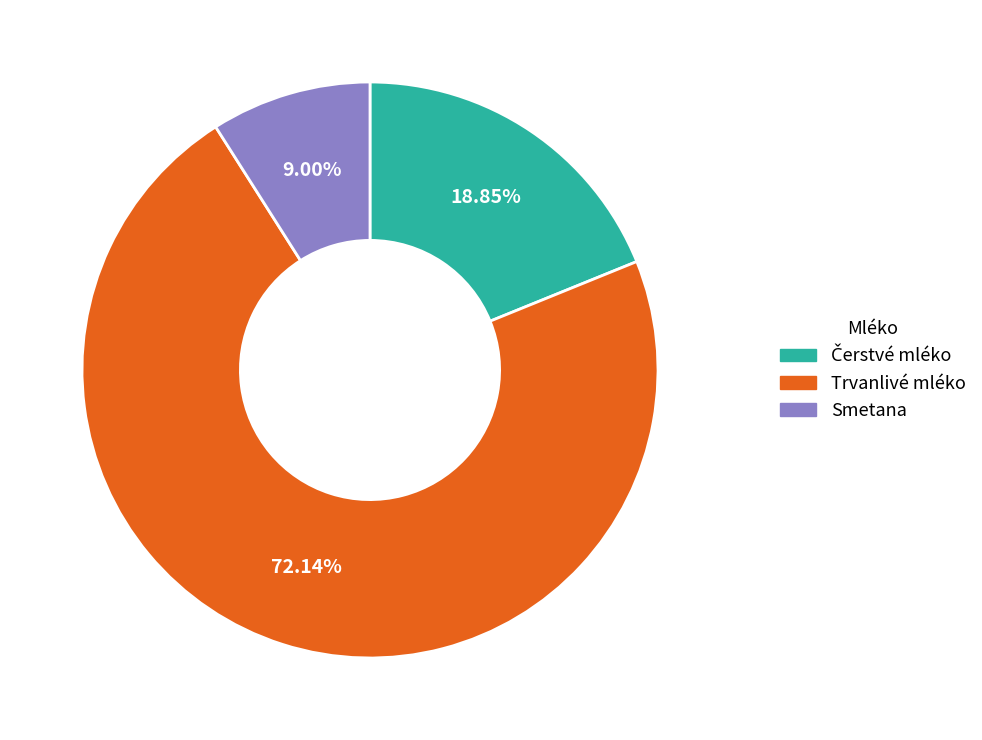

Which category has the biggest portion of the pie?

Trvanlivé mléko